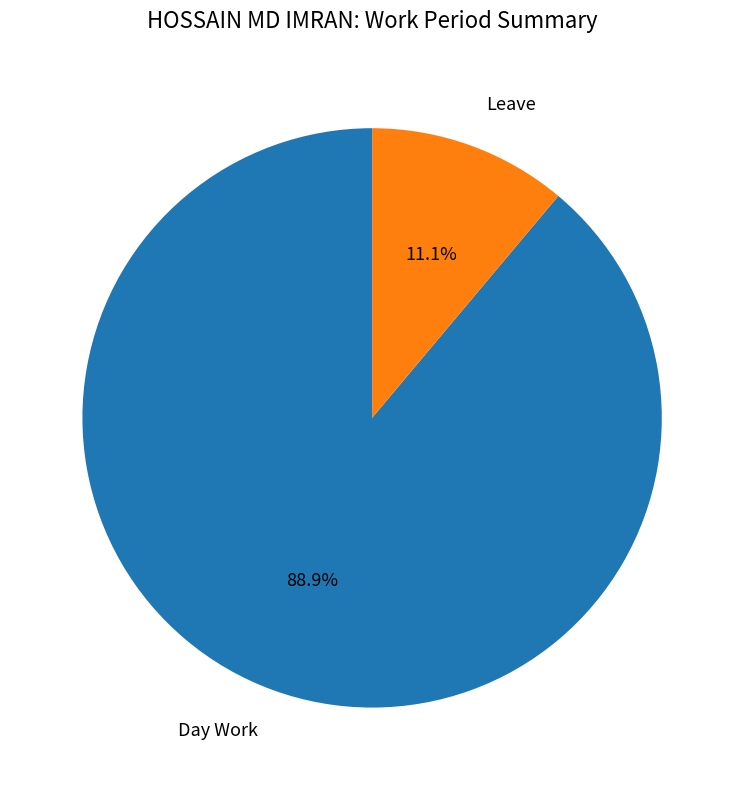

How many slices are in this pie chart?

2